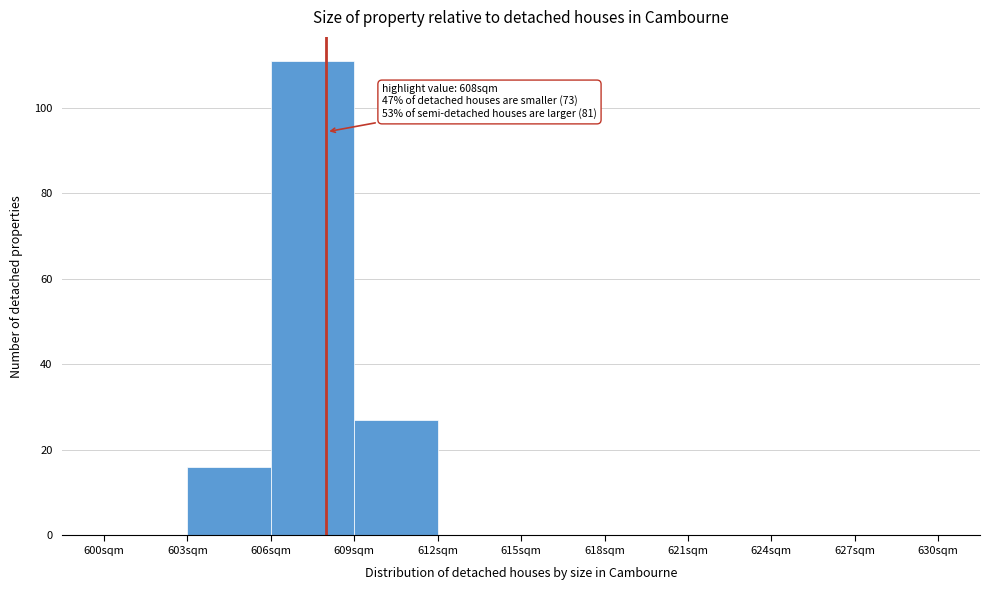

Over which range of the x-axis is the bar tallest?

606 to 609